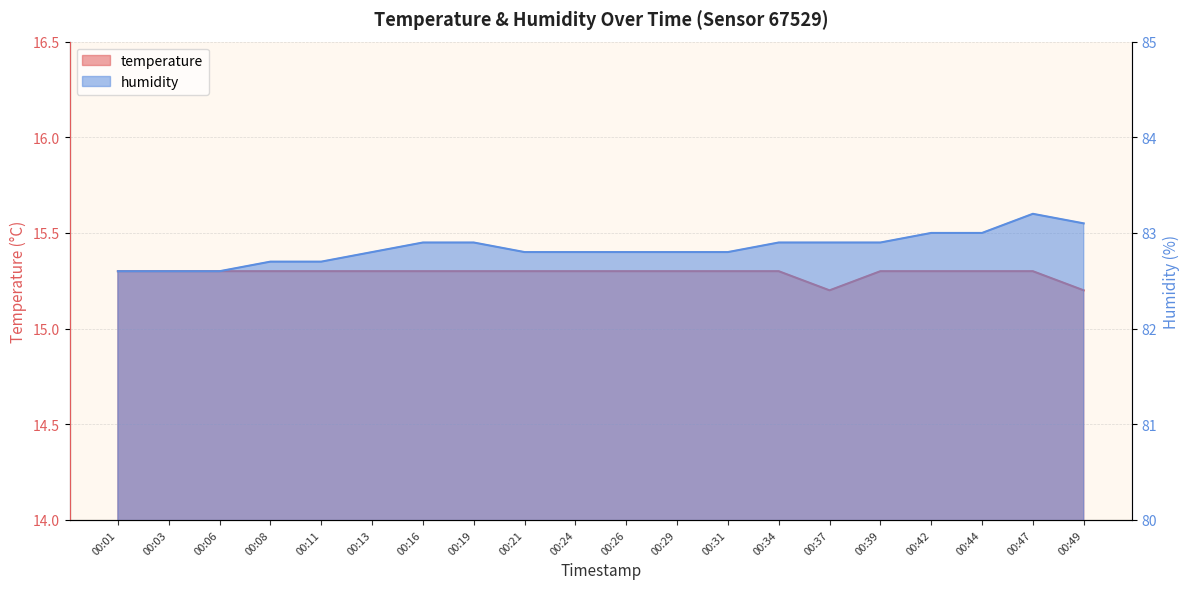

True or false: temperature and humidity cross at least once.

False